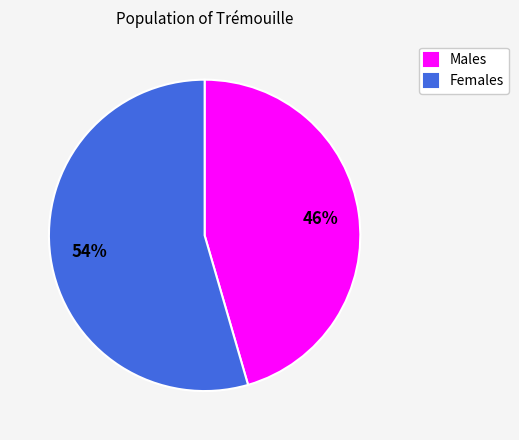

Count the number of slices in the pie.

2